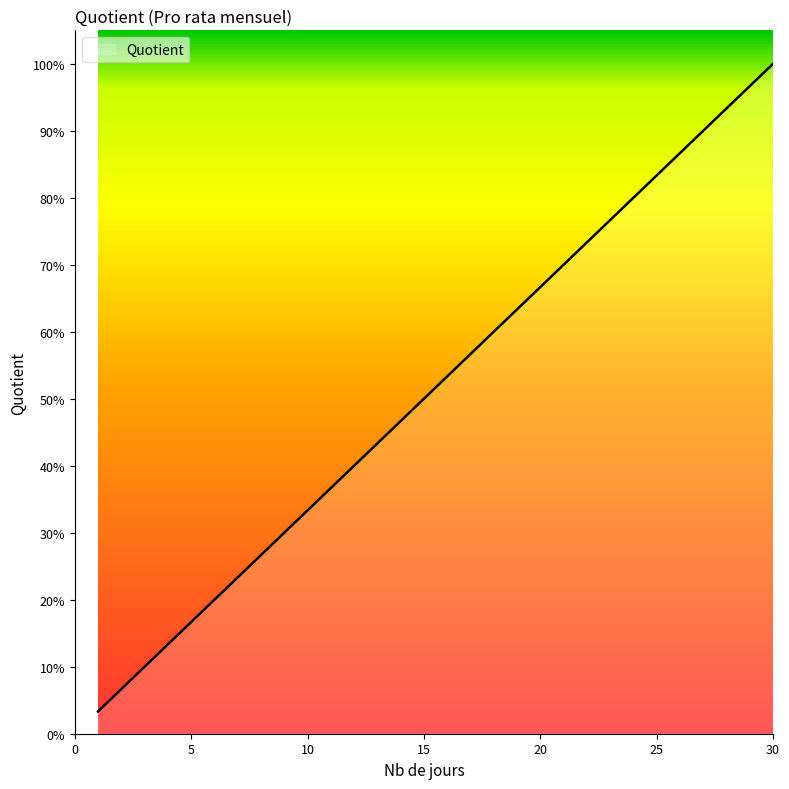

Is this an area chart (filled region under the line)?

Yes